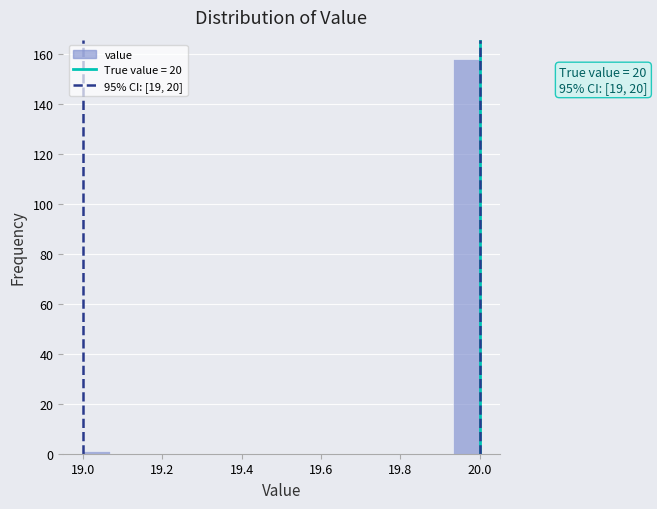

Around what value on the x-axis is the tallest bar? Give the approximate position of its centre, as read against the axis.

19.96